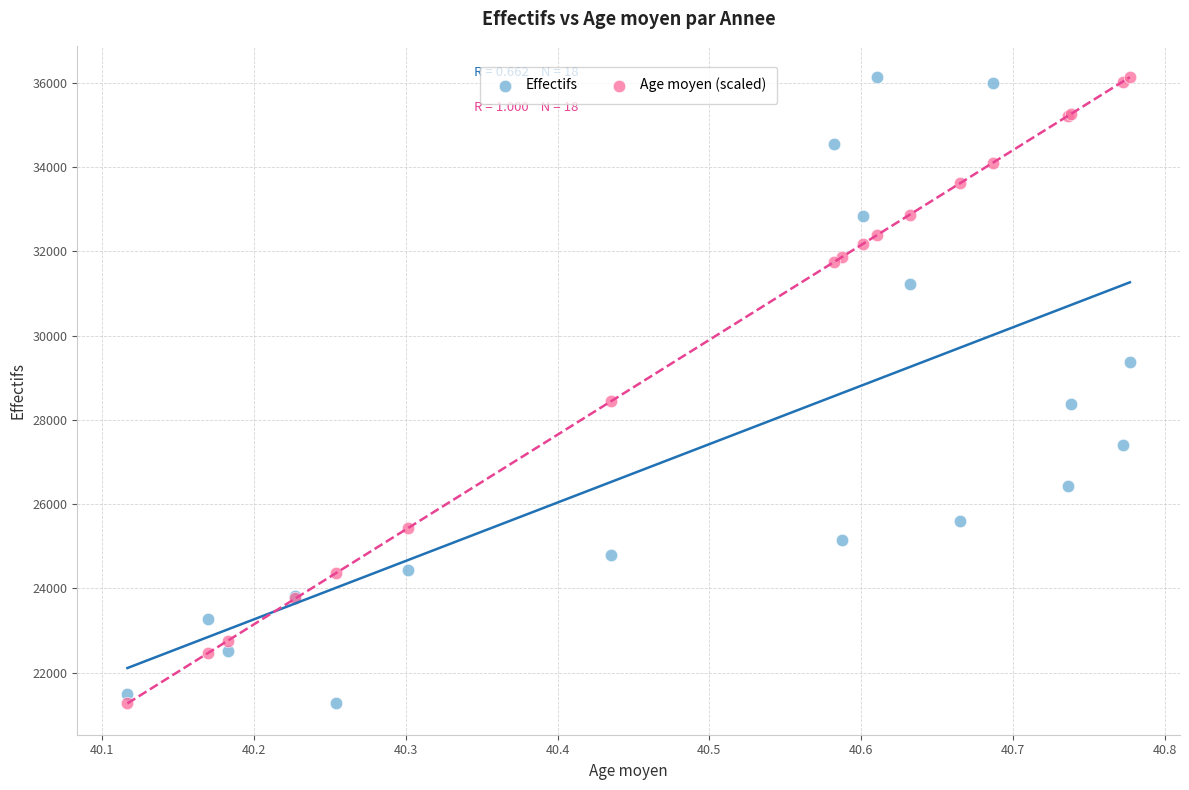

What is the X range (max minus min) for the scatter plot?

0.7